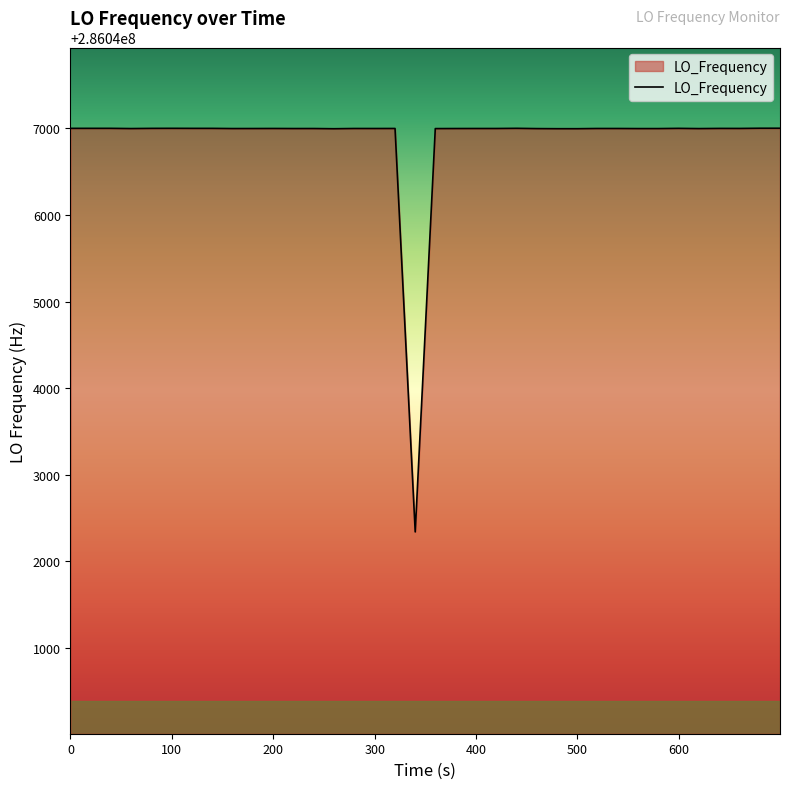

What is the difference between the maximum and minimum values?

4662.6